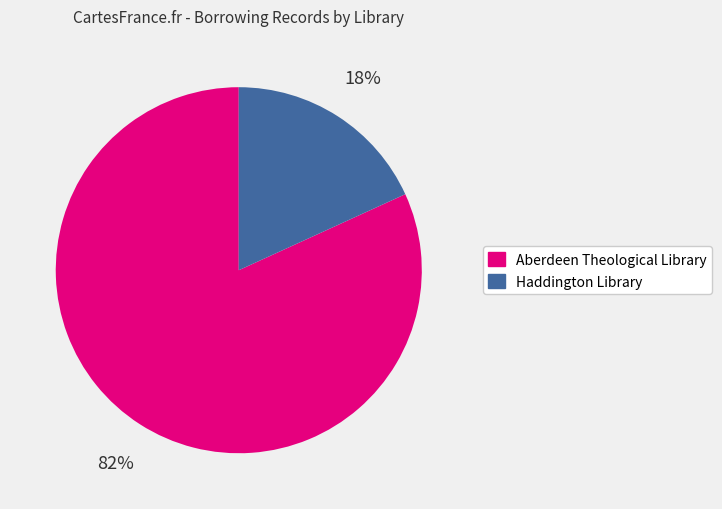

To the nearest percent, what is the average slice percentage?

50%